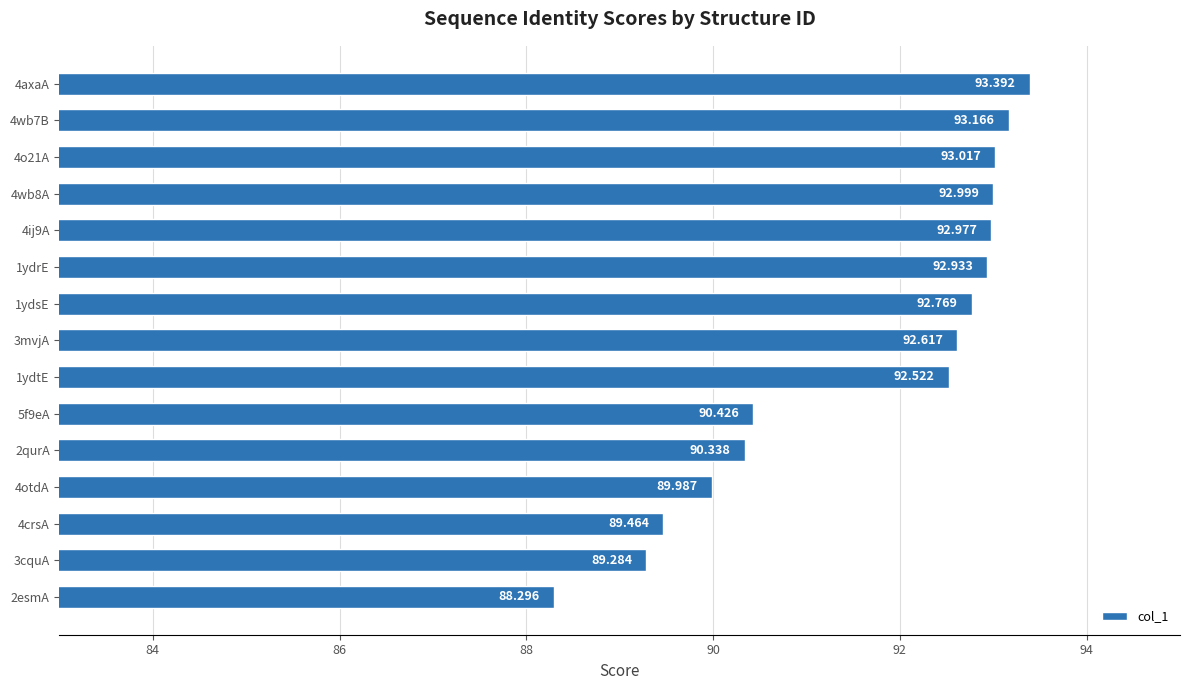

How many values are below 92?

6